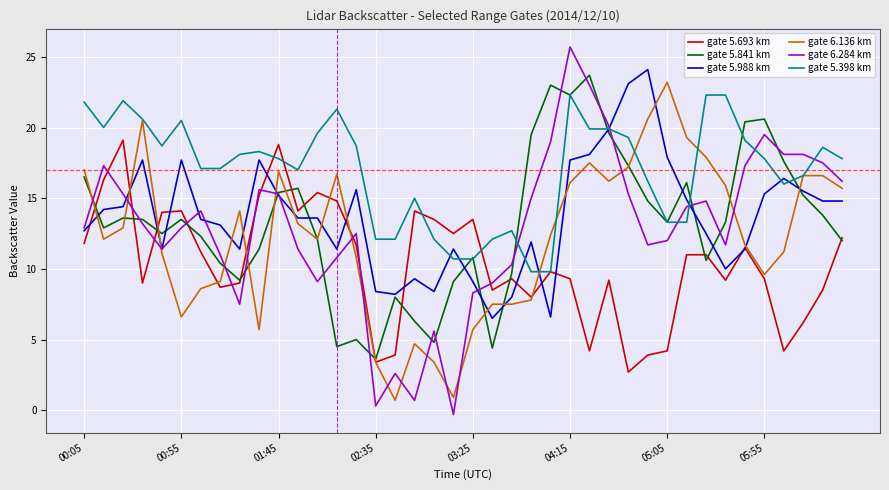

Which series ends up on top after the final intersection of gate 6.136 km and gate 5.988 km?

gate 6.136 km